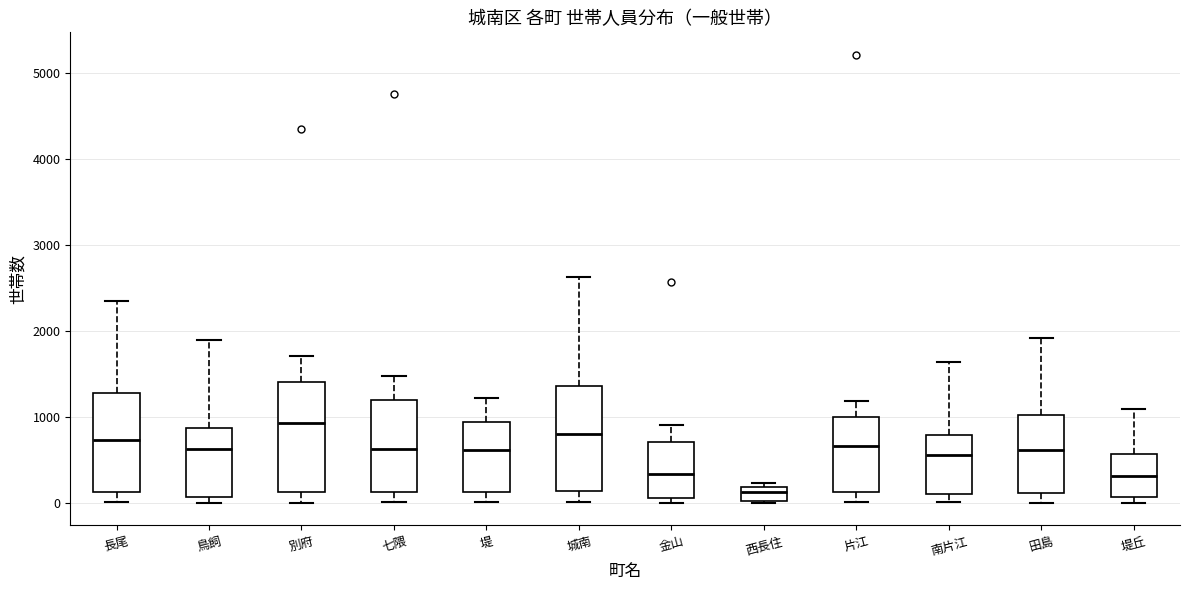

Reading left to right, read every box against the y-axis: the position of its median line, the range the box covers, and the ends of its whiskers. The values are not printed on the chart, so give them approximately, as read against the axis.

長尾: median 700, box 100 to 1300, whiskers 0 to 2300
鳥飼: median 600, box 100 to 900, whiskers 0 to 1900
別府: median 900, box 100 to 1400, whiskers 0 to 1700
七隈: median 600, box 100 to 1200, whiskers 0 to 1500
堤: median 600, box 100 to 900, whiskers 0 to 1200
城南: median 800, box 100 to 1400, whiskers 0 to 2600
金山: median 300, box 100 to 700, whiskers 0 to 900
西長住: median 100, box 0 to 200, whiskers 0 to 200 (just above the box's upper edge)
片江: median 700, box 100 to 1000, whiskers 0 to 1200
南片江: median 600, box 100 to 800, whiskers 0 to 1600
田島: median 600, box 100 to 1000, whiskers 0 to 1900
堤丘: median 300, box 100 to 600, whiskers 0 to 1100